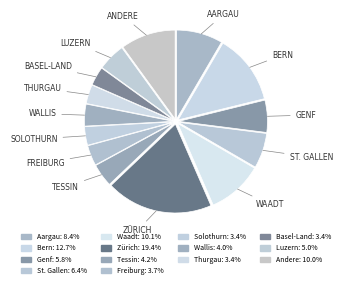

How many slices are in this pie chart?

14